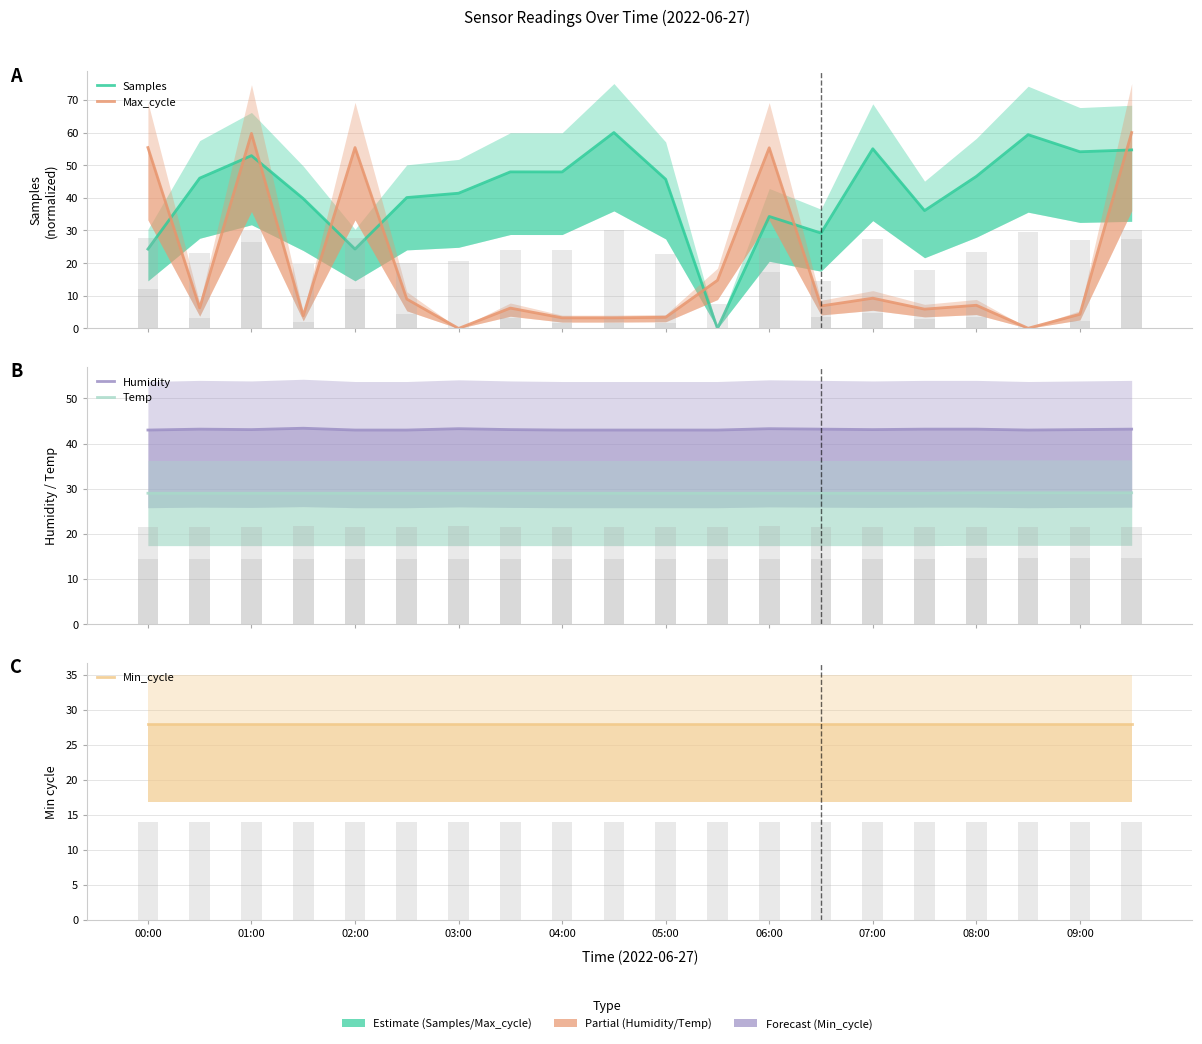

Reading left to right, list all the values displayed in this chart.

Samples: 24.3	46.0	52.9	39.8	24.3	40.1	41.4	48.0	47.9	60.0	45.7	0.0	34.3	29.2	55.0	36.1	46.6	59.3	54.1	54.7
Max_cycle: 55.4	6.3	59.7	3.9	55.4	9.0	0.0	6.2	3.3	3.3	3.4	14.7	55.3	6.9	9.3	5.9	7.1	0.1	4.3	60.0
Humidity: 43.0	43.2	43.1	43.4	43.0	43.0	43.3	43.1	43.0	43.0	43.0	43.0	43.3	43.2	43.1	43.2	43.2	43.0	43.1	43.2
Temp: 29.0	29.0	29.0	29.0	29.0	29.0	29.0	29.0	29.0	29.0	29.0	29.0	29.0	29.0	29.0	29.0	29.1	29.1	29.1	29.1
Min_cycle: 28.0	28.0	28.0	28.0	28.0	28.0	28.0	28.0	28.0	28.0	28.0	28.0	28.0	28.0	28.0	28.0	28.0	28.0	28.0	28.0